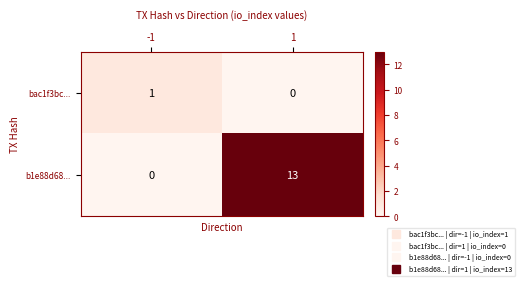

Which series has the largest total across all categories?

b1e88d68...